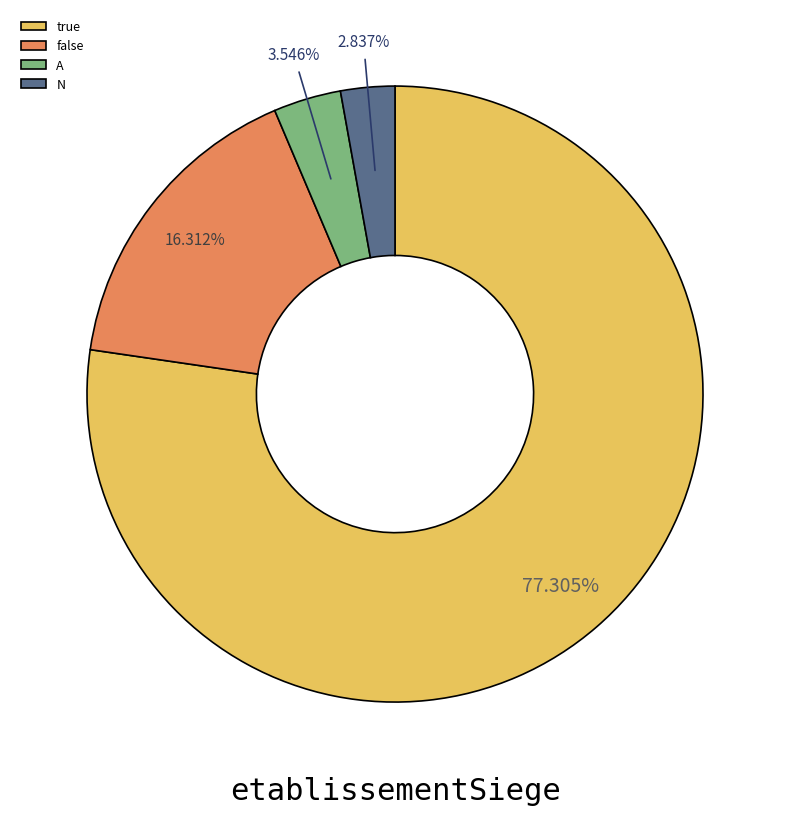

What percentage is the A slice, to the nearest percent?

4%